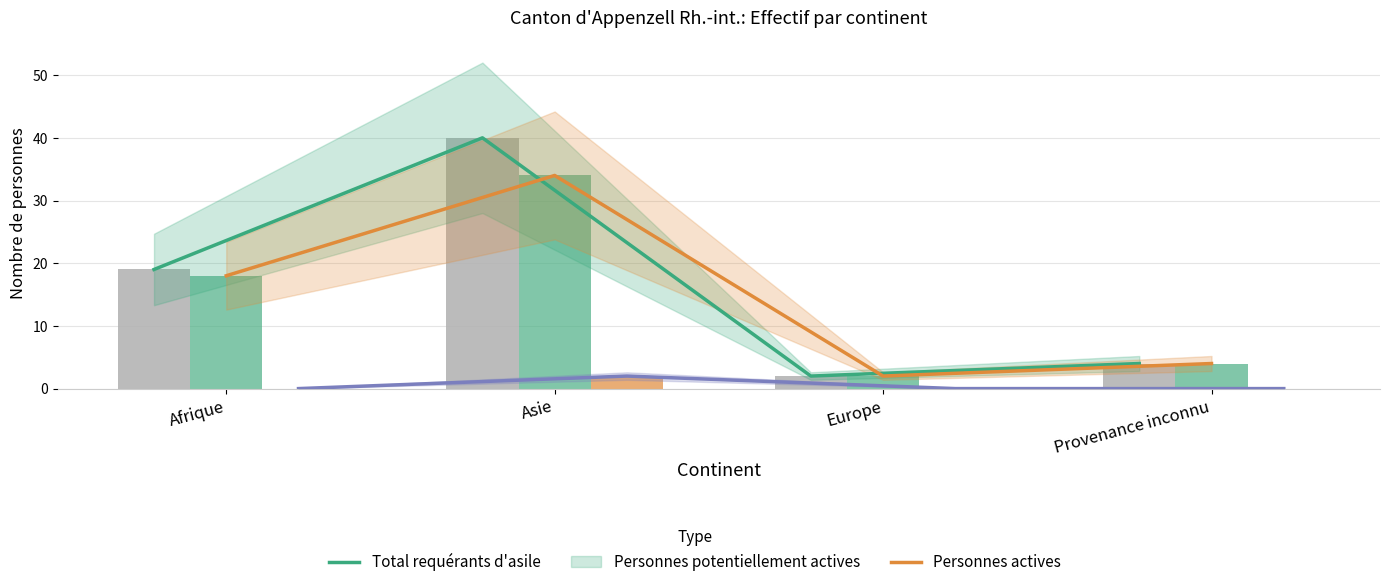

True or false: Personnes actives has a value of 1 at Europe.

False